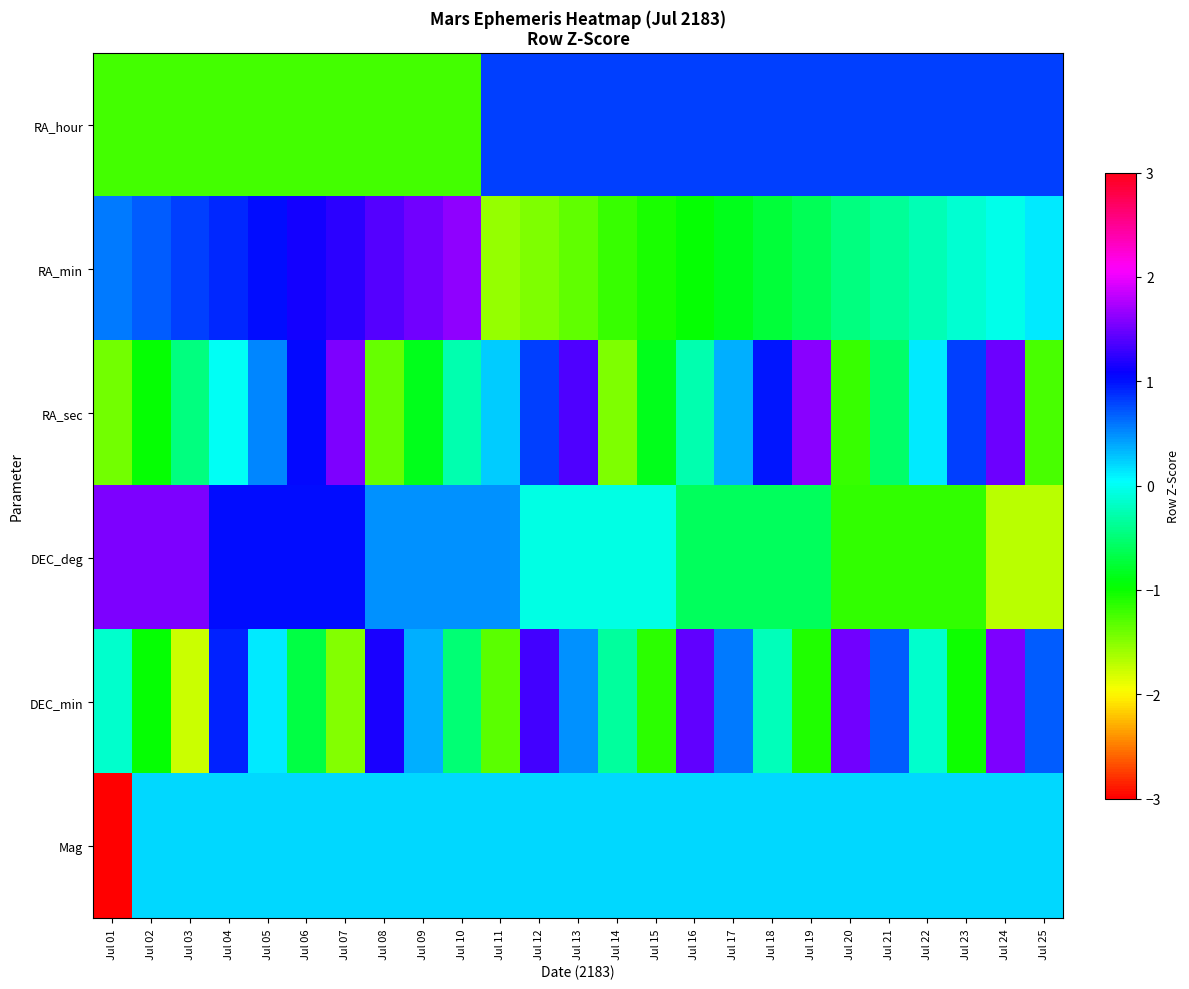

What is the greatest value displayed?

1.6